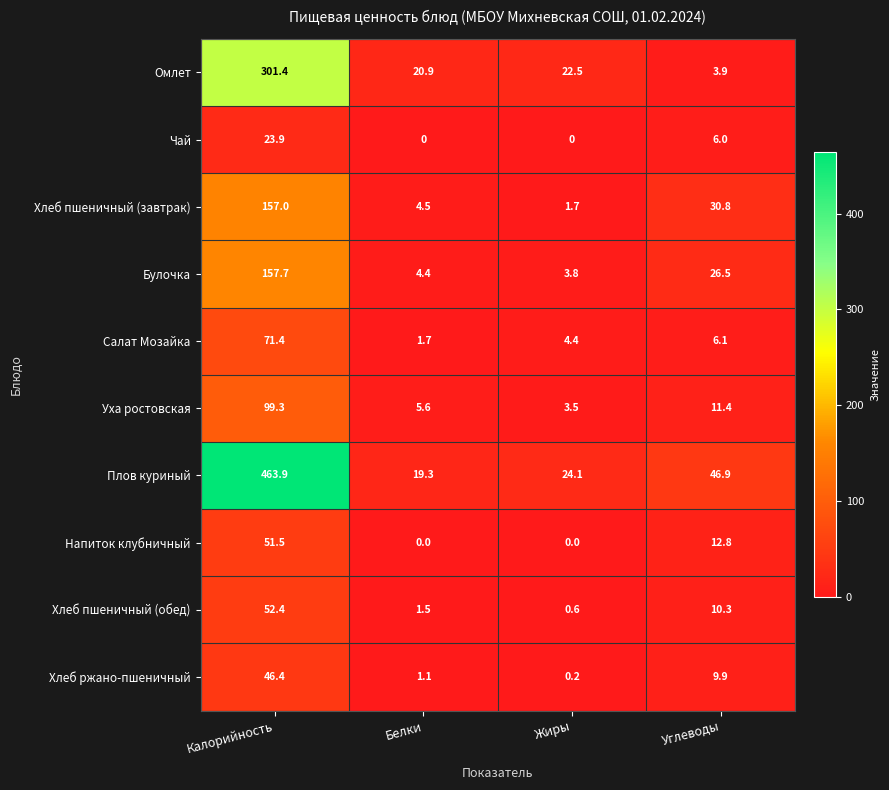

Which series has the widest spread of values?

Плов куриный